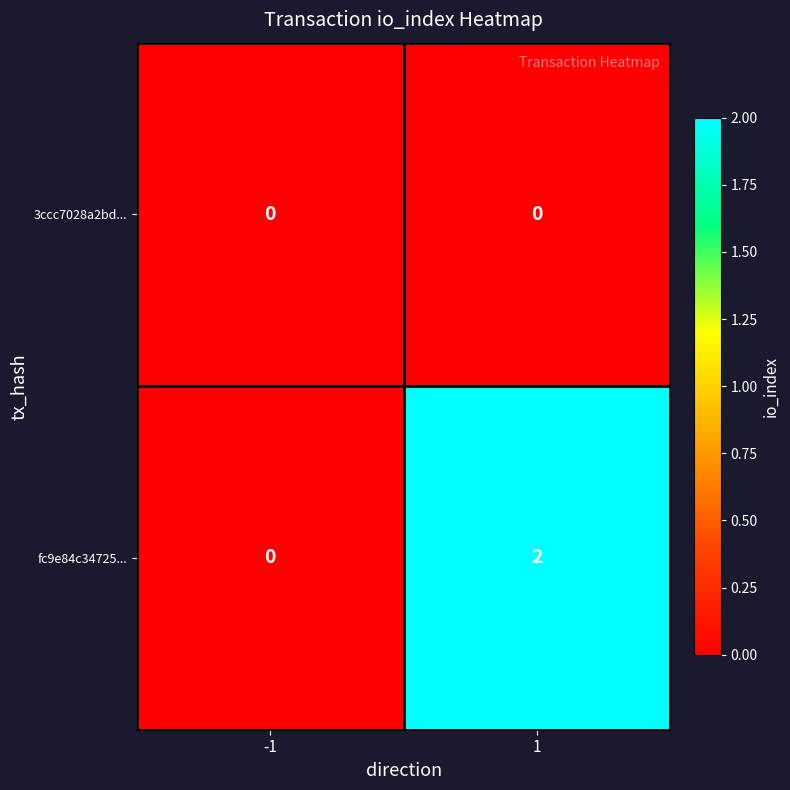

At which category is the sum across all series the highest?

1